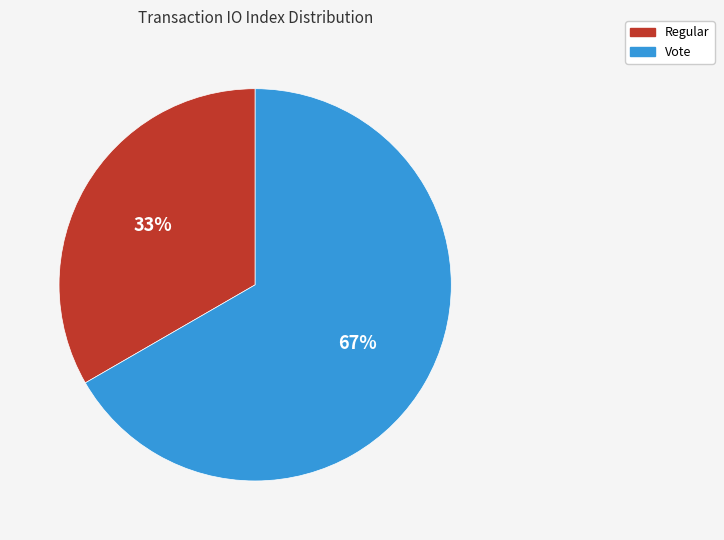

To the nearest percent, what is the combined percentage of Regular and Vote?

100%